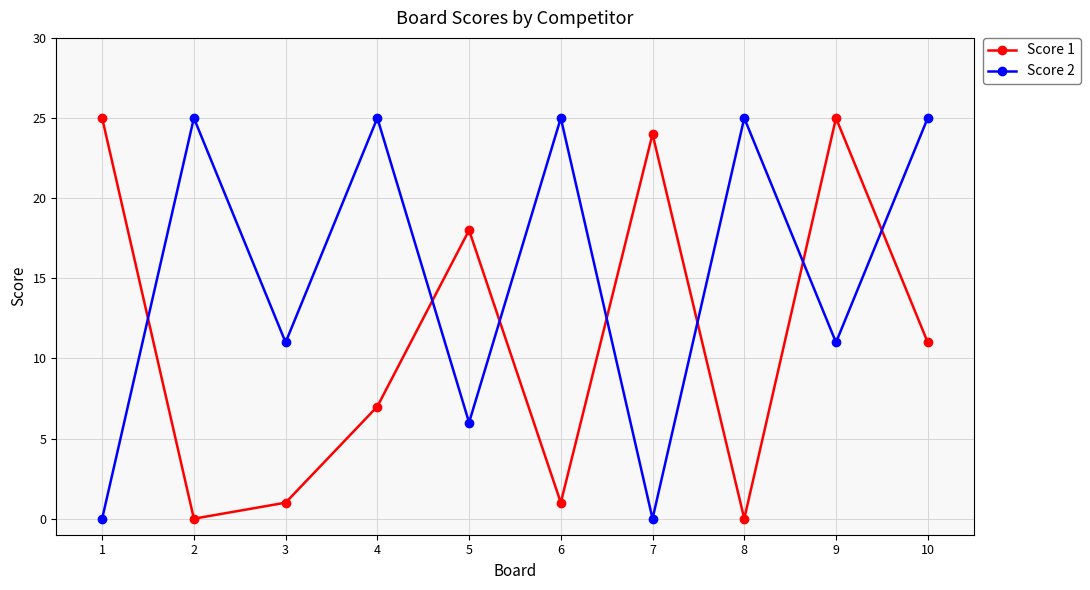

Rank the series by their average value, from highest to lowest.

Score 2, Score 1